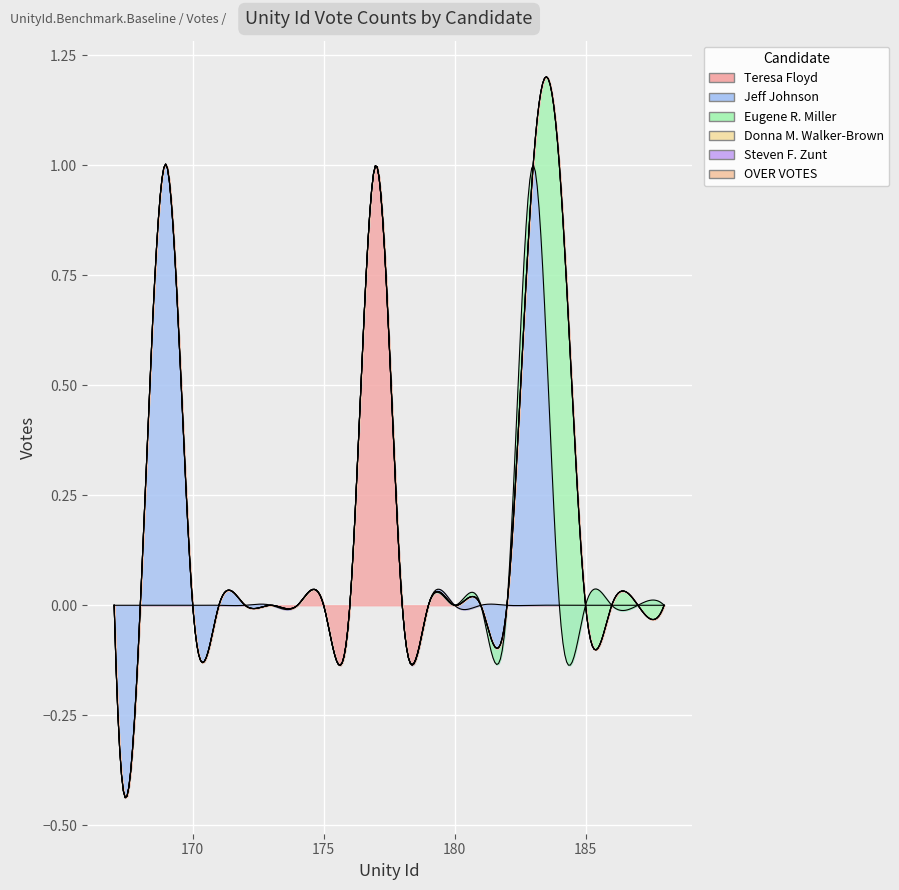

Which series has the largest total across all categories?

Jeff Johnson